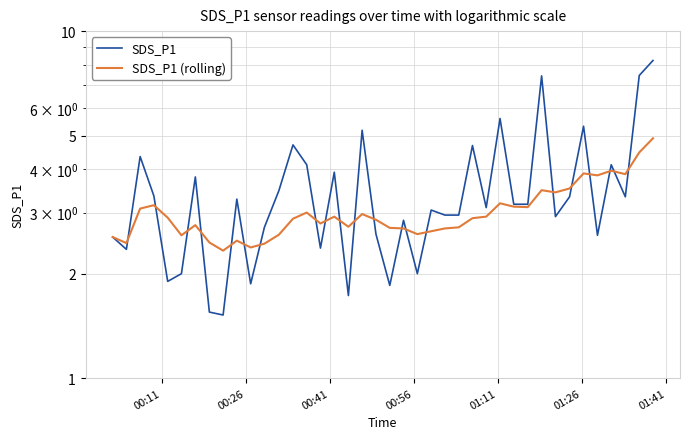

List the series in order of their overall mean, highest first.

SDS_P1, SDS_P1 (rolling)